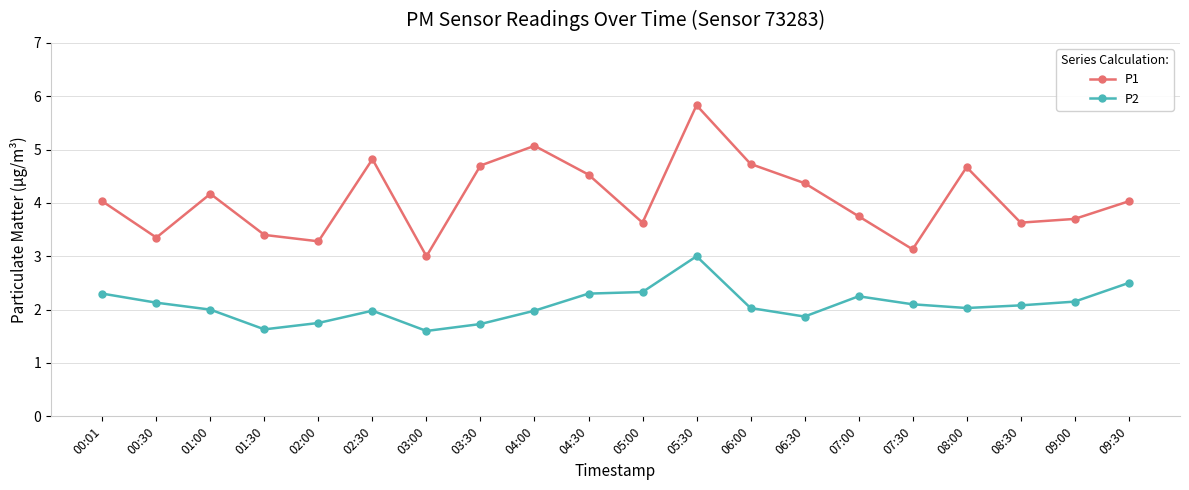

Which series has the widest spread of values?

P1